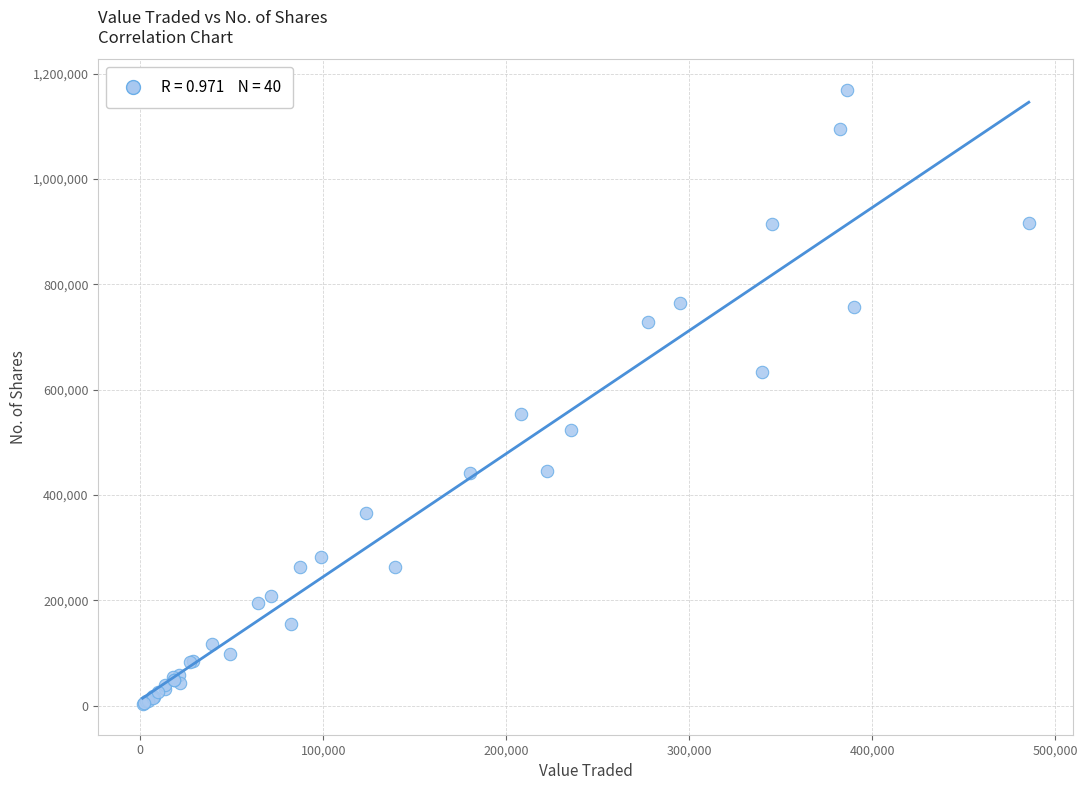

What Y value in the scatter plot is closest to 586142?

552999